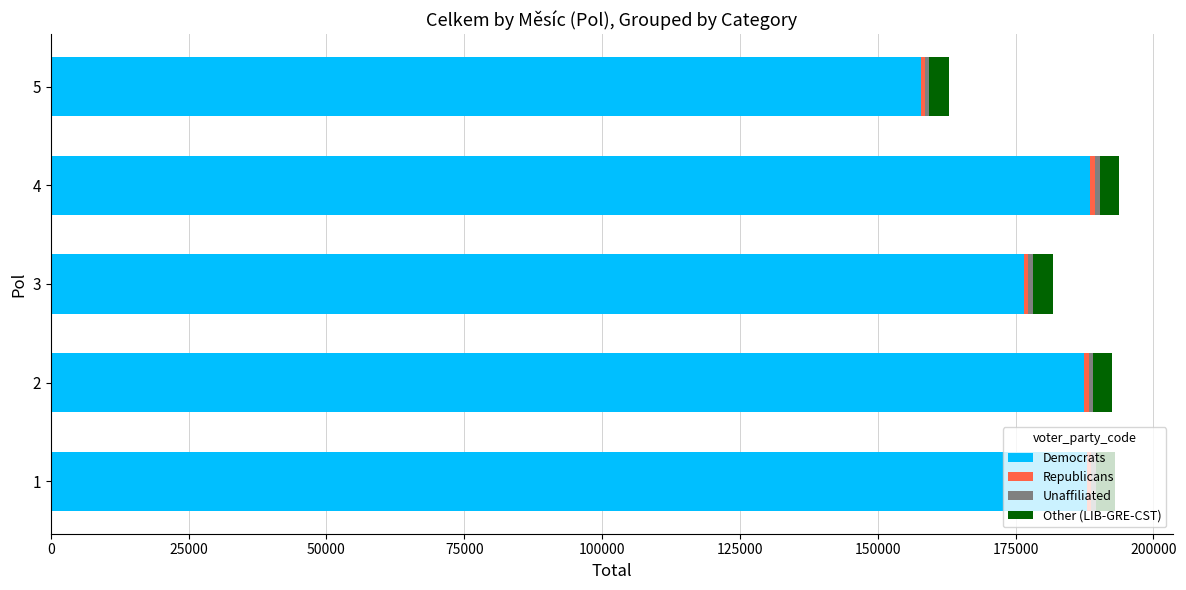

What is the minimum value for Democrats?

157774.0